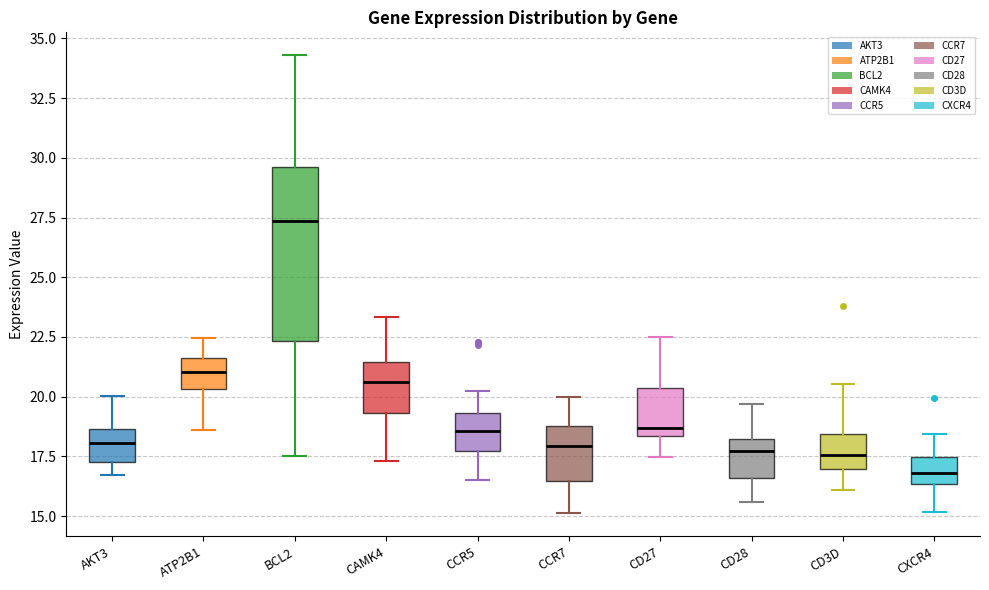

Which box has the highest median line?

BCL2